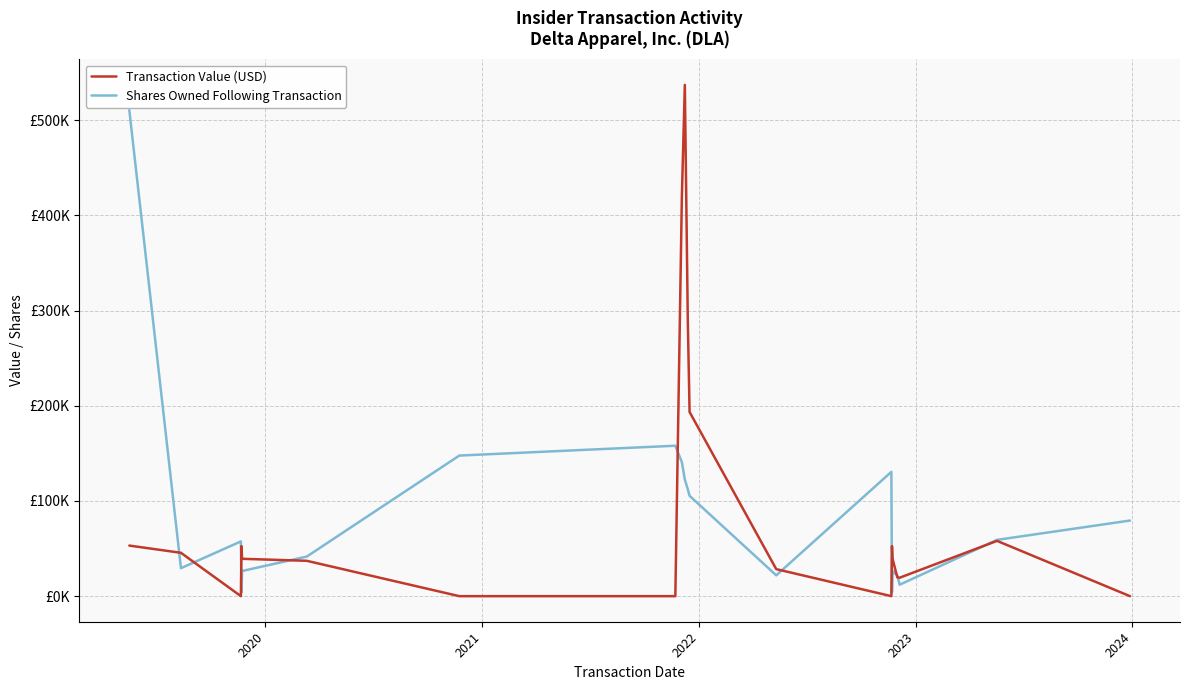

At which category does Transaction Value (USD) reach its first local peak?

2022